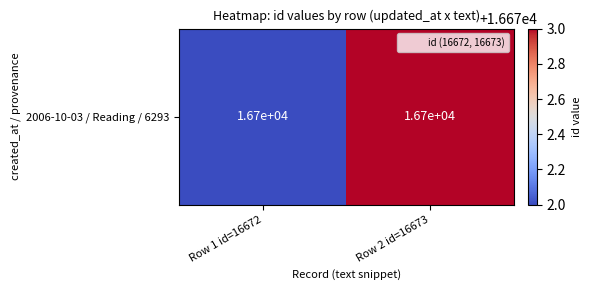

What is the ratio of the value at Row 1 id=16672 to the value at Row 2 id=16673?

1.0